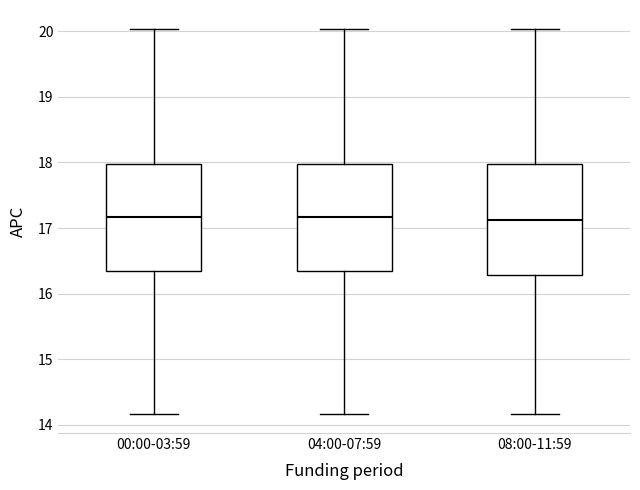

Where does the median line of the box for 00:00-03:59 sit on the y-axis? The values are not printed on the chart, so give them approximately, as read against the axis.

17.2